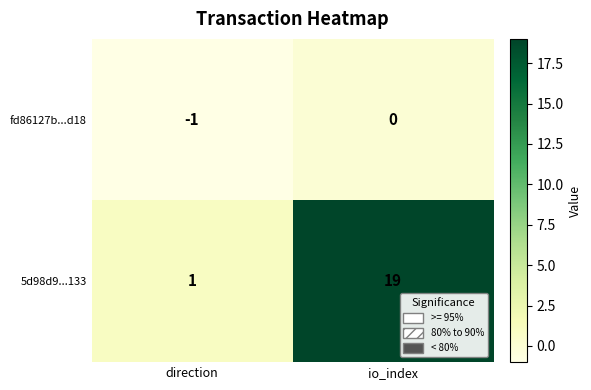

Where is 5d98d9...133 nearest to the value 10?

direction